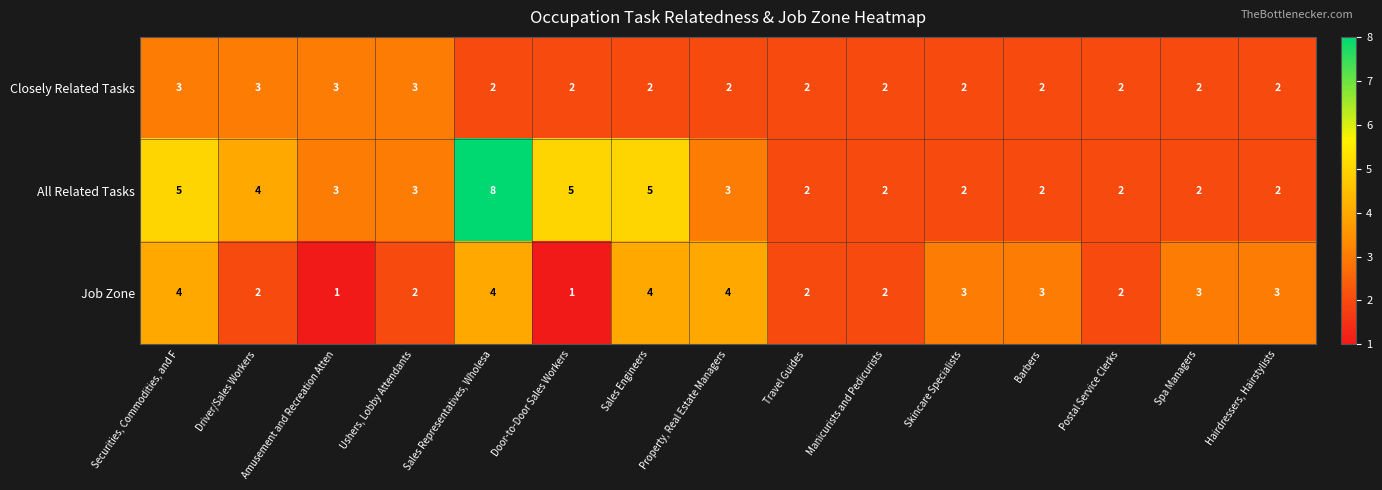

Count the number of categories in the chart.

15